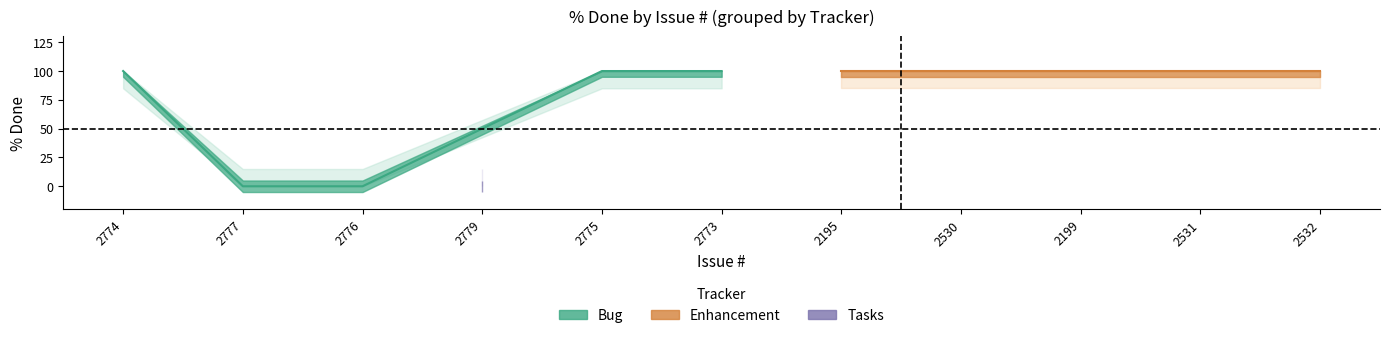

What is the average value?

73